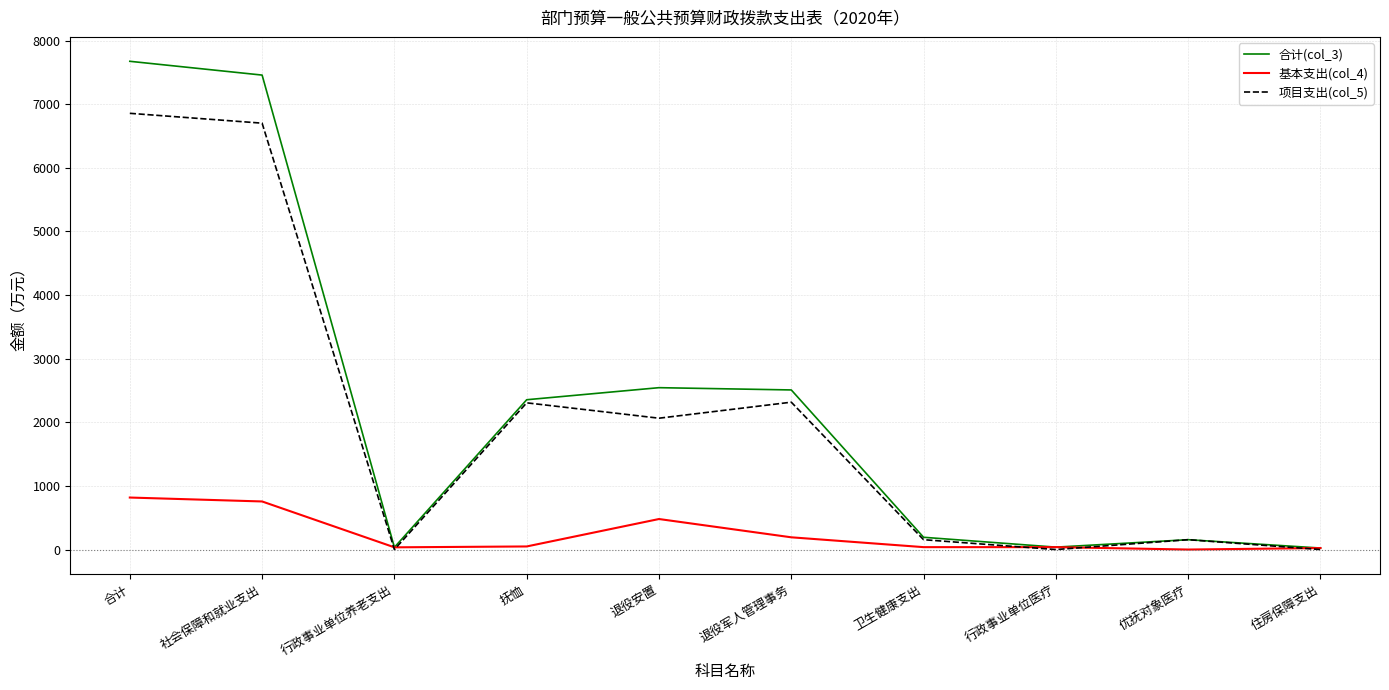

Is the value of 合计(col_3) at 退役安置 greater than the value of 项目支出(col_5) at 合计?

No